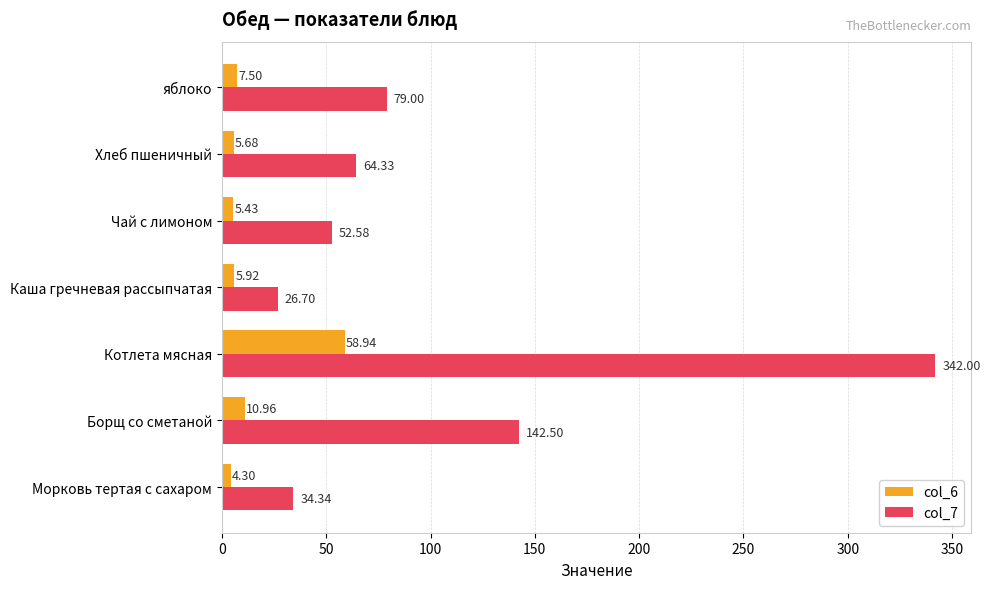

What is the average value of the col_7 series?

105.9